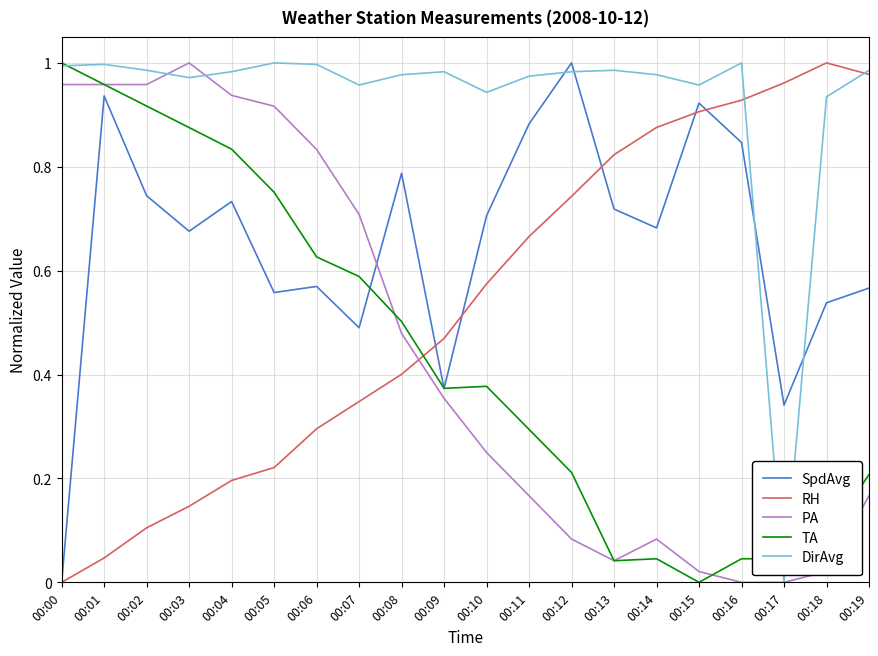

Is it true that RH equals 0.1 at 00:03?

True